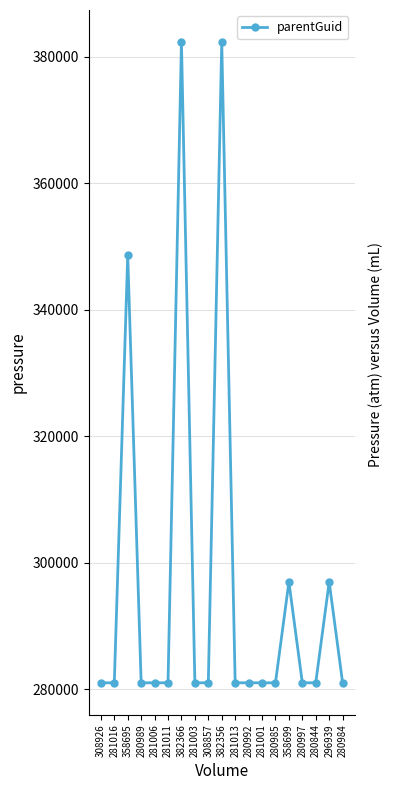

Is it true that the value at 308857 is 280980?

True